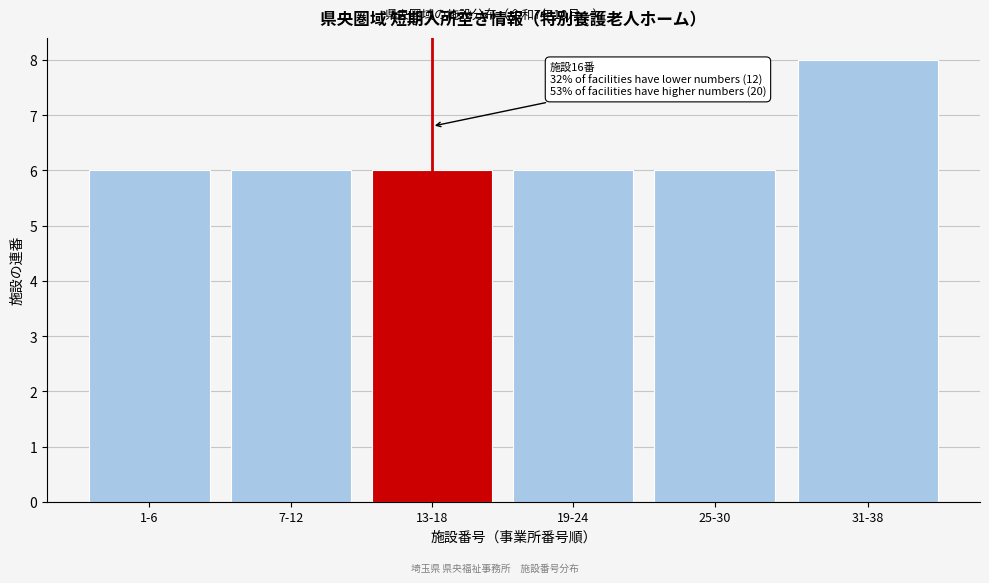

Reading left to right, transcribe all the data shown in this chart.

6	6	6	6	6	8